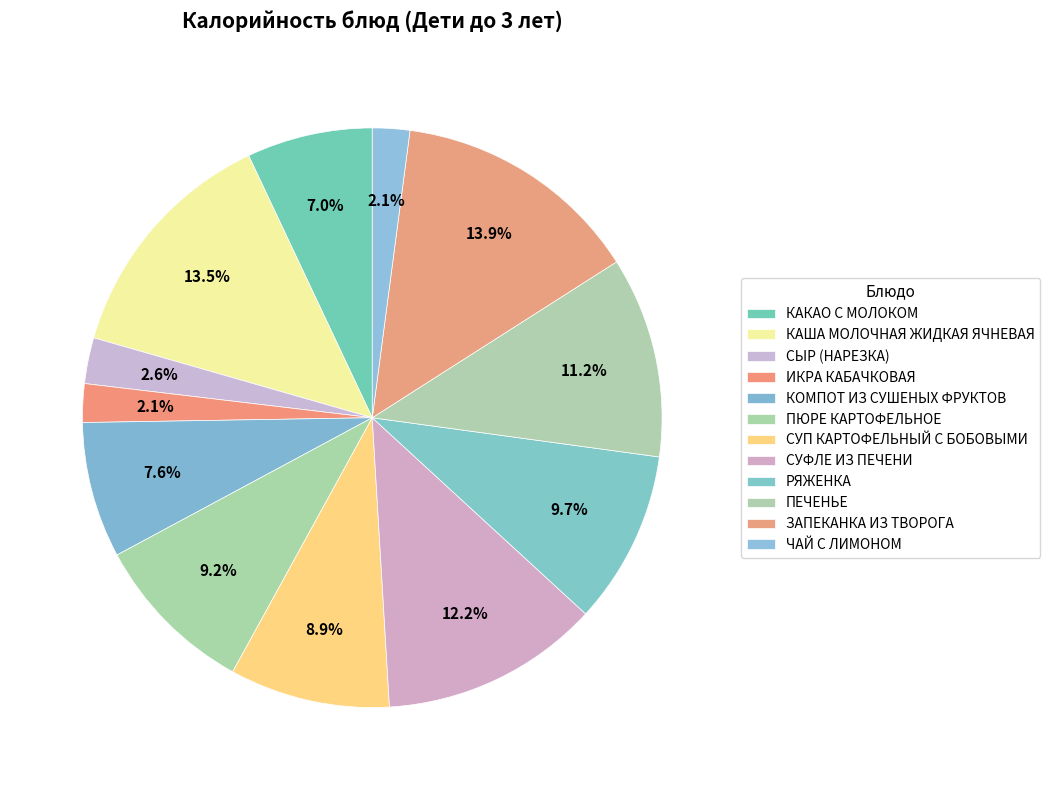

How many segments does this pie chart have?

12